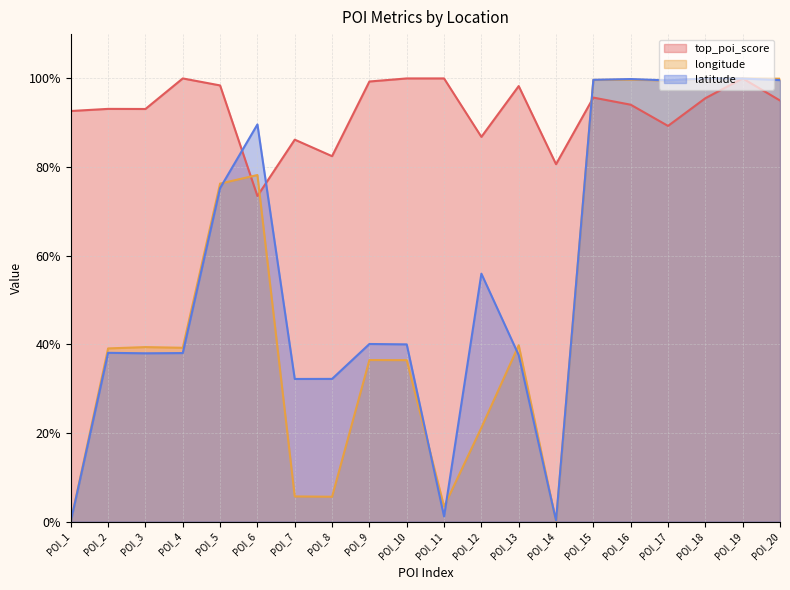

What value does the top_poi_score series have at POI_12?

86.8